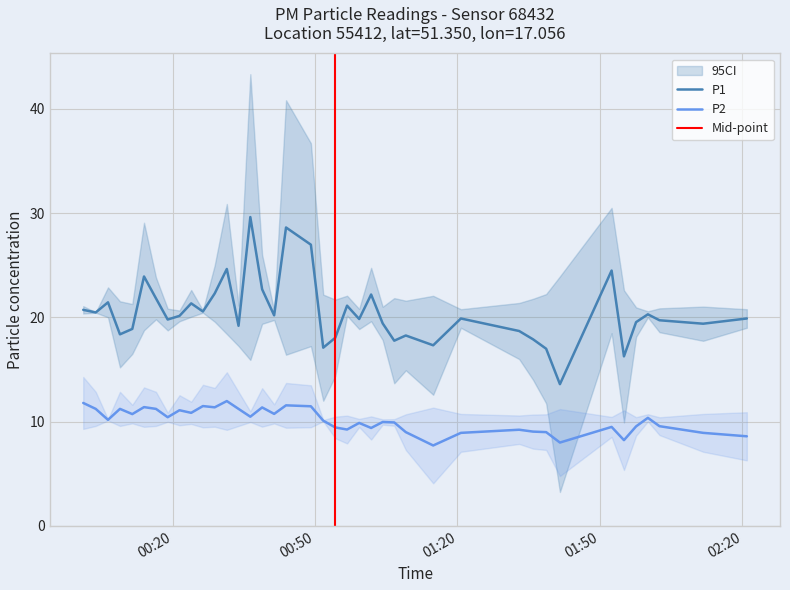

True or false: P2 and P1 intersect in this chart.

False